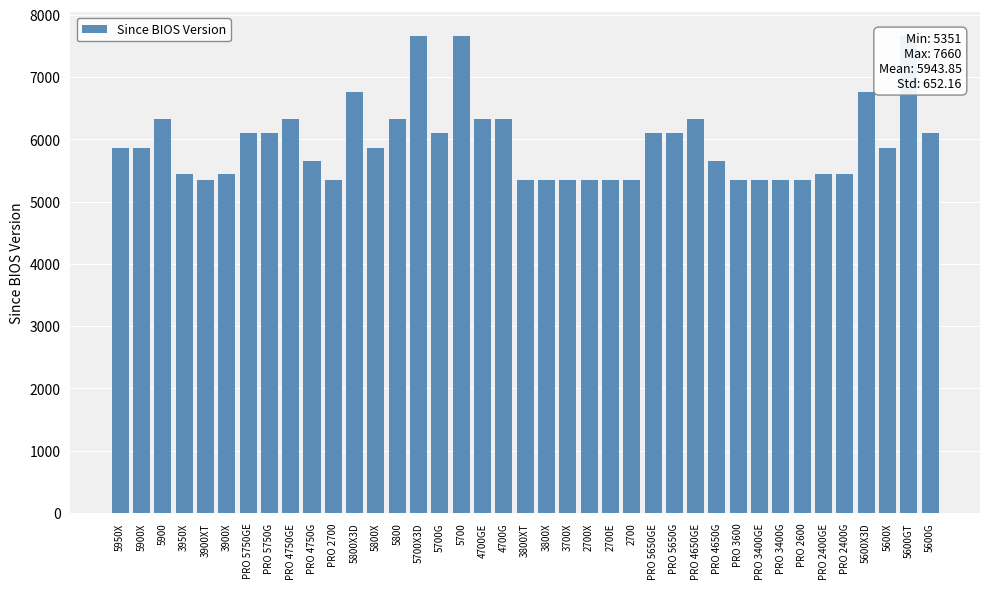

What is the label of the 2nd bar from the left?

5900X